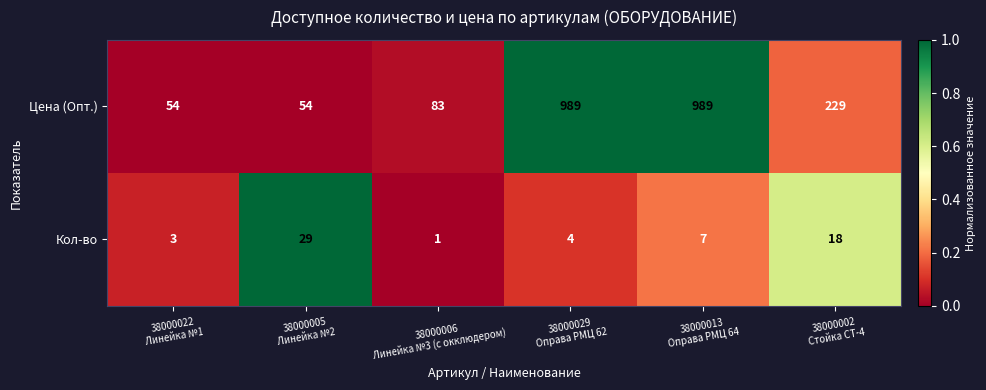

List the series in order of their peak value, lowest first.

Кол-во, Цена (Опт.)